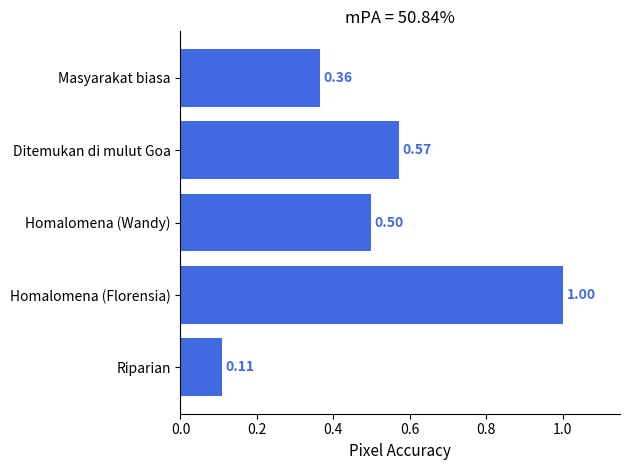

At which label is the value closest to 0?

Riparian